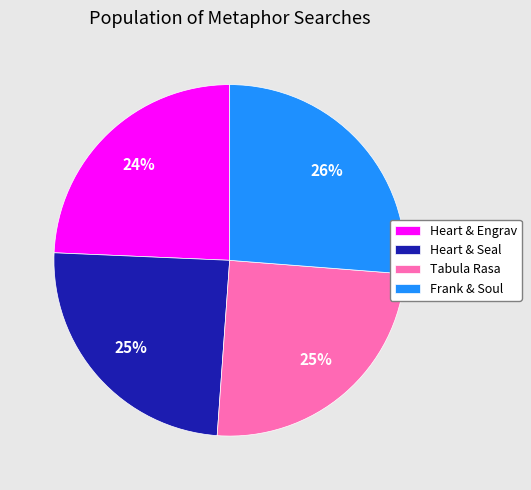

Between Heart & Engrav and Frank & Soul, which is larger?

Frank & Soul